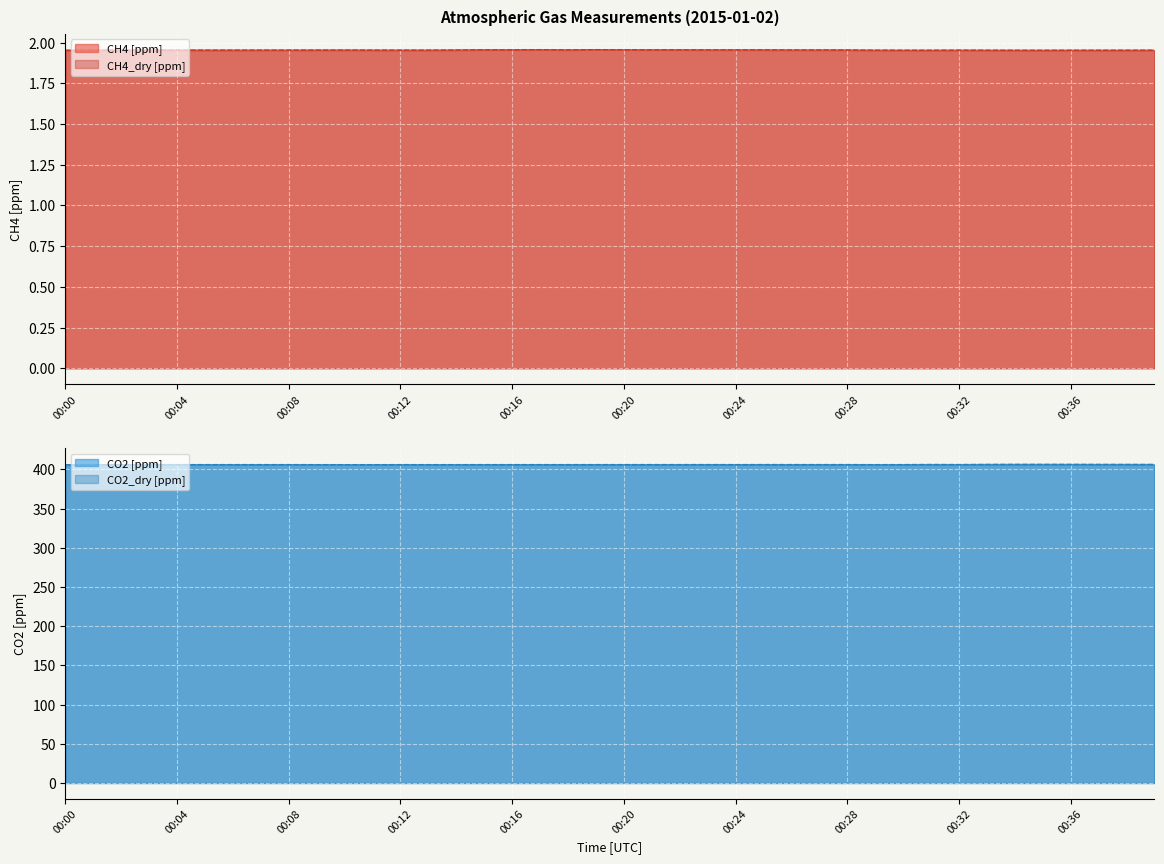

Reading left to right, transcribe all the data shown in this chart.

CH4 [ppm]: 00:00=2.0	00:01=2.0	00:02=2.0	00:03=2.0	00:04=2.0	00:05=2.0	00:06=2.0	00:07=2.0	00:08=2.0	00:09=2.0	00:10=2.0	00:11=2.0	00:12=2.0	00:13=2.0	00:14=2.0	00:15=2.0	00:16=2.0	00:17=2.0	00:18=2.0	00:19=2.0	00:20=2.0	00:21=2.0	00:22=2.0	00:23=2.0	00:24=2.0	00:25=2.0	00:26=2.0	00:27=2.0	00:28=2.0	00:29=2.0	00:30=2.0	00:31=2.0	00:32=2.0	00:33=2.0	00:34=2.0	00:35=2.0	00:36=2.0	00:37=2.0	00:38=2.0	00:39=2.0
CH4_dry [ppm]: 00:00=2.0	00:01=2.0	00:02=2.0	00:03=2.0	00:04=2.0	00:05=2.0	00:06=2.0	00:07=2.0	00:08=2.0	00:09=2.0	00:10=2.0	00:11=2.0	00:12=2.0	00:13=2.0	00:14=2.0	00:15=2.0	00:16=2.0	00:17=2.0	00:18=2.0	00:19=2.0	00:20=2.0	00:21=2.0	00:22=2.0	00:23=2.0	00:24=2.0	00:25=2.0	00:26=2.0	00:27=2.0	00:28=2.0	00:29=2.0	00:30=2.0	00:31=2.0	00:32=2.0	00:33=2.0	00:34=2.0	00:35=2.0	00:36=2.0	00:37=2.0	00:38=2.0	00:39=2.0
CO2 [ppm]: 00:00=405.7	00:01=405.8	00:02=405.9	00:03=405.9	00:04=405.9	00:05=405.9	00:06=406.0	00:07=405.9	00:08=405.9	00:09=405.9	00:10=405.9	00:11=405.9	00:12=405.9	00:13=405.9	00:14=405.9	00:15=405.9	00:16=406.0	00:17=406.0	00:18=406.0	00:19=406.0	00:20=406.0	00:21=406.0	00:22=406.0	00:23=406.0	00:24=406.0	00:25=406.0	00:26=406.0	00:27=406.0	00:28=406.0	00:29=405.9	00:30=405.9	00:31=406.1	00:32=406.0	00:33=406.1	00:34=406.2	00:35=406.2	00:36=406.2	00:37=406.2	00:38=406.1	00:39=406.1
CO2_dry [ppm]: 00:00=405.8	00:01=405.9	00:02=406.0	00:03=406.0	00:04=406.1	00:05=406.0	00:06=406.1	00:07=406.1	00:08=406.1	00:09=406.0	00:10=406.0	00:11=406.0	00:12=406.0	00:13=406.0	00:14=406.0	00:15=406.1	00:16=406.1	00:17=406.1	00:18=406.1	00:19=406.1	00:20=406.1	00:21=406.1	00:22=406.1	00:23=406.1	00:24=406.1	00:25=406.1	00:26=406.1	00:27=406.1	00:28=406.1	00:29=406.0	00:30=406.1	00:31=406.2	00:32=406.1	00:33=406.3	00:34=406.3	00:35=406.3	00:36=406.3	00:37=406.3	00:38=406.3	00:39=406.2